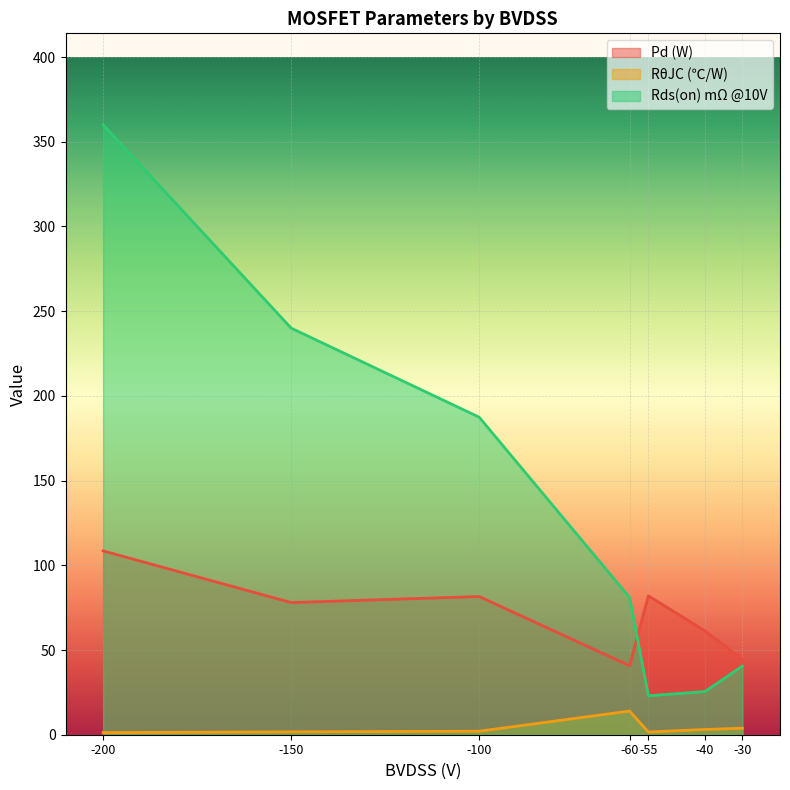

Which category has the lowest value across all series?

-200